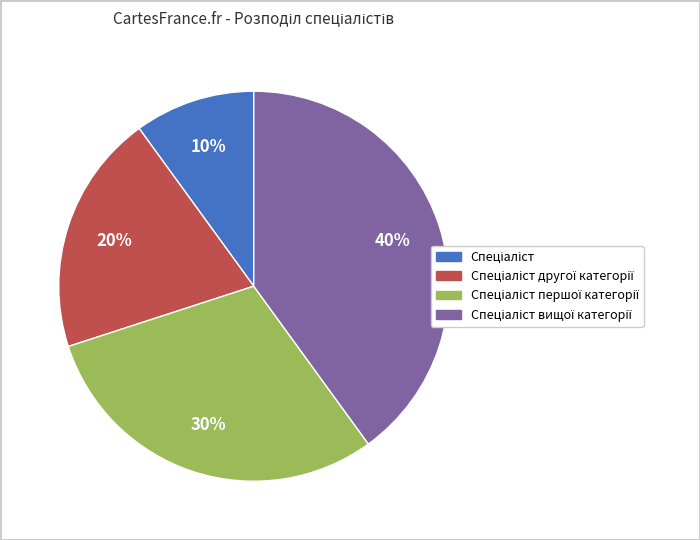

Is there a majority slice in this chart?

No